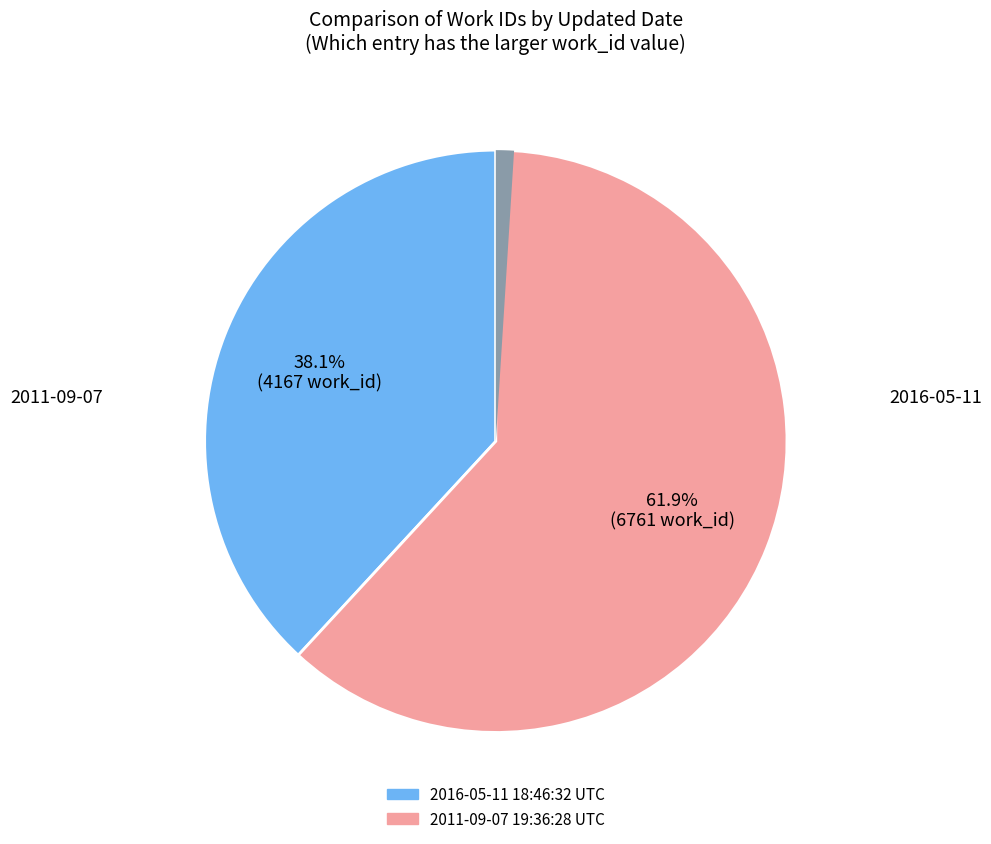

How many slices are in this pie chart?

2